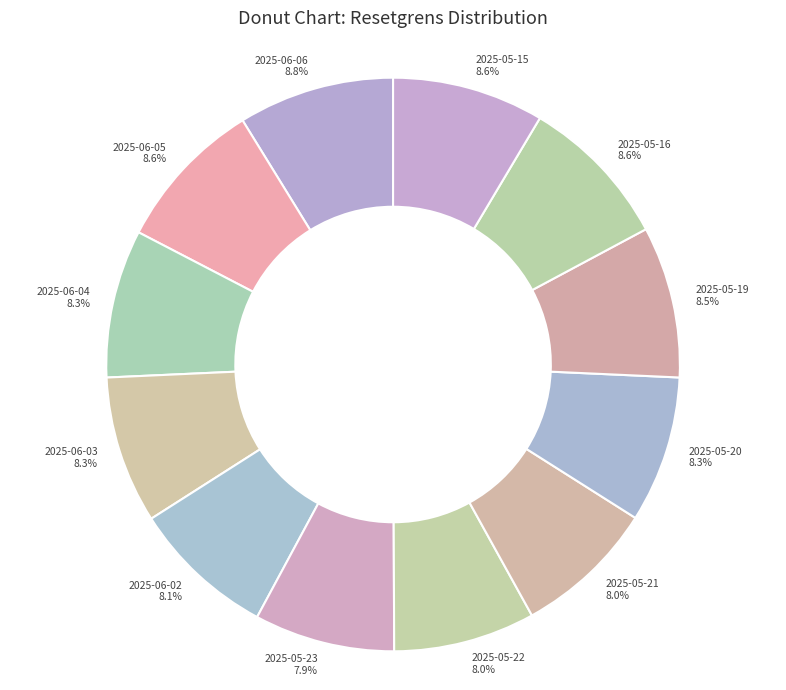

Count the number of slices in the pie.

12